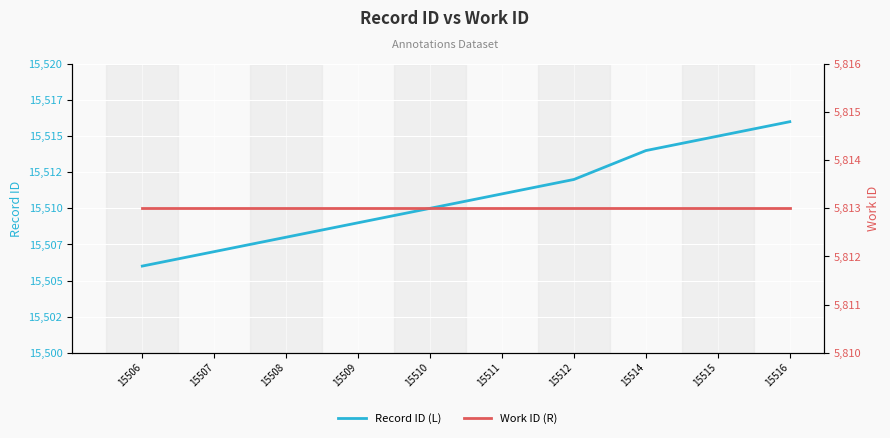

How many data points in Record ID (L) are less than 15511?

5